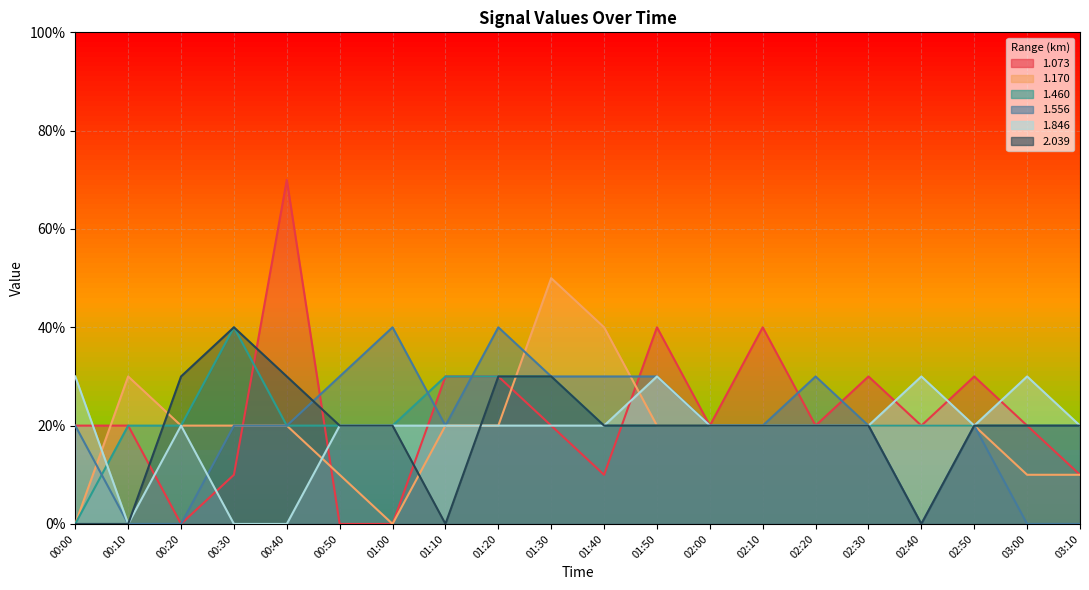

At which category does 1.556 reach its first local peak?

01:00